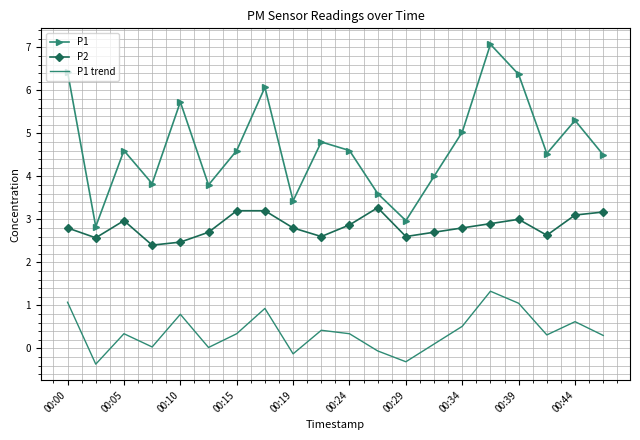

How many categories are shown in the chart?

20